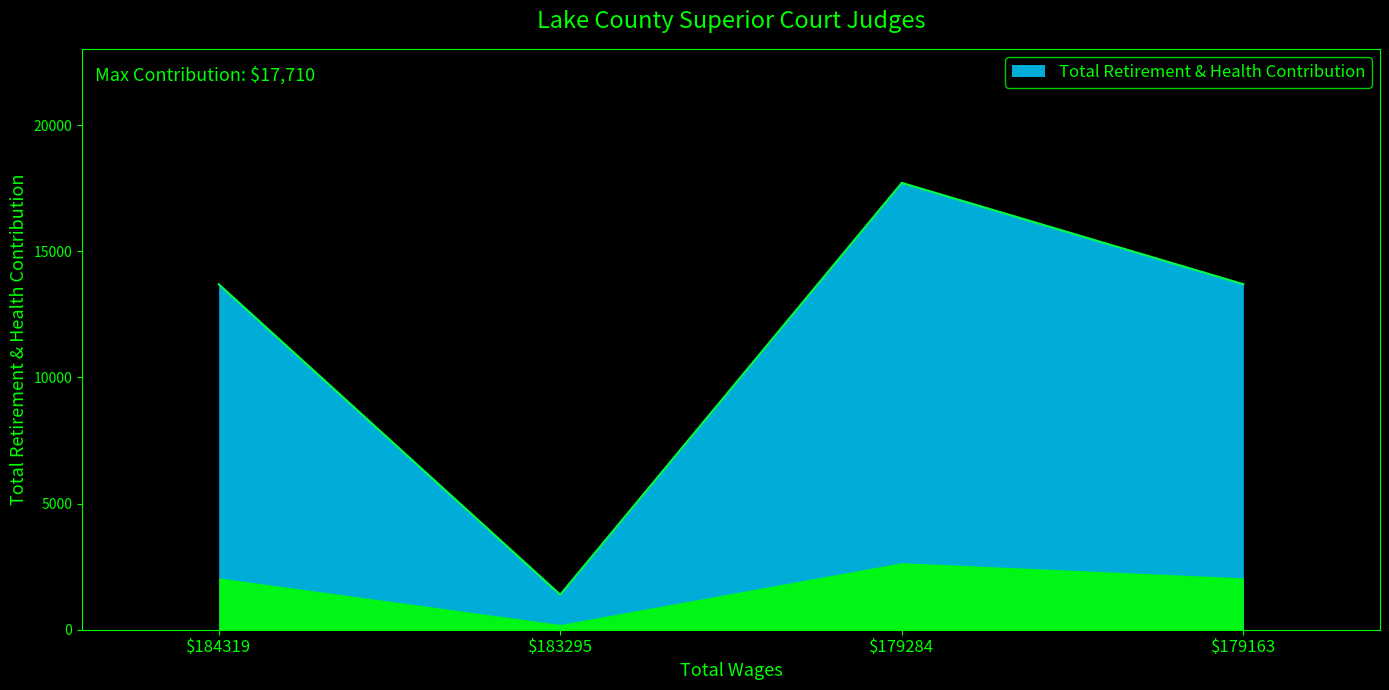

Reading right to left, transcribe all the data shown in this chart.

13695	17710	1390	13695